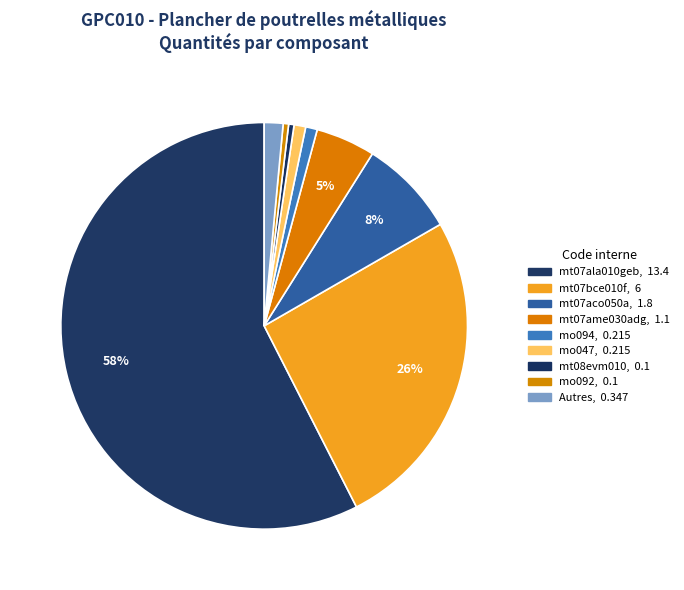

How many slices are in this pie chart?

9